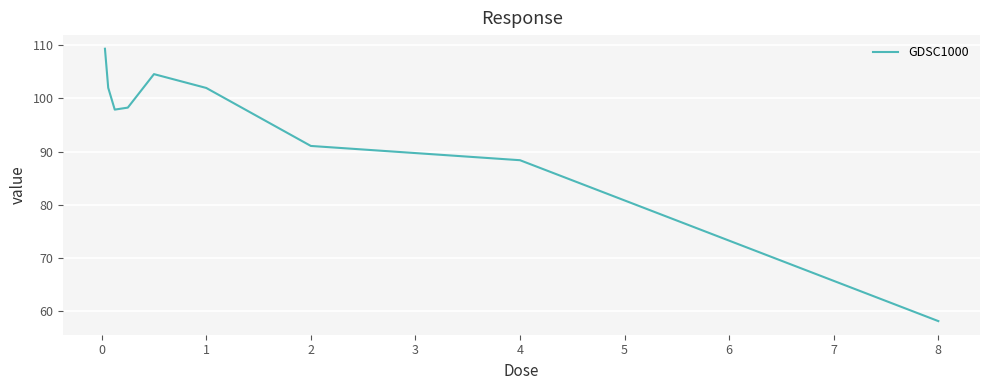

How many lines are shown in the chart?

1